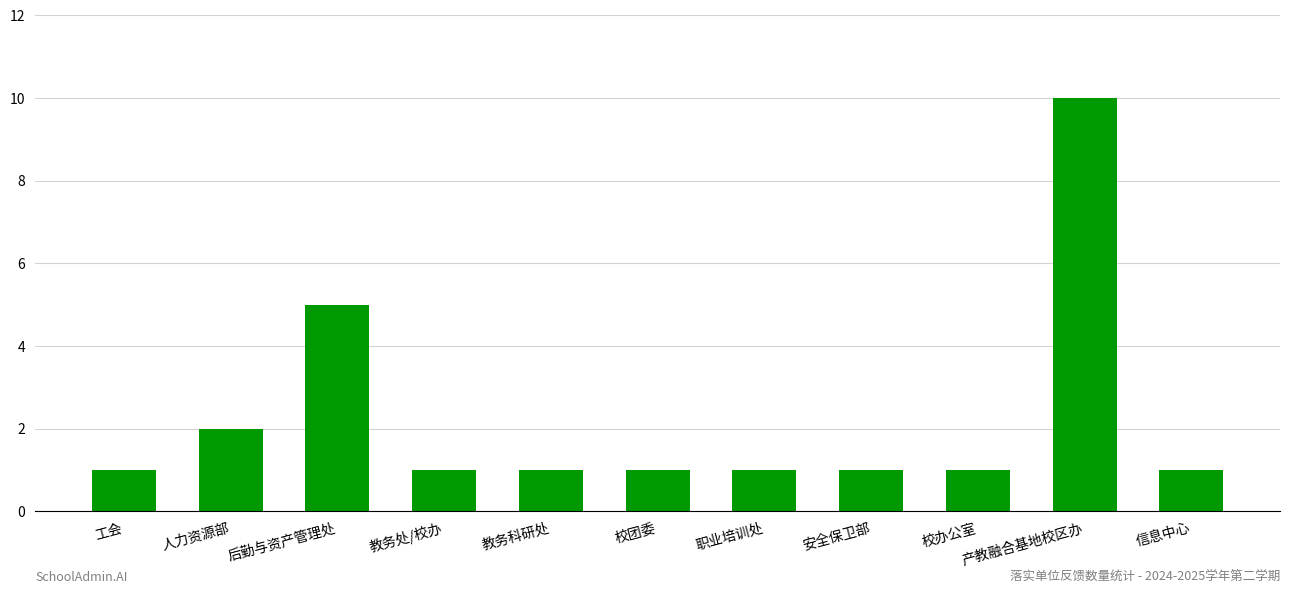

The value at 校办公室 is 1. True or false?

True